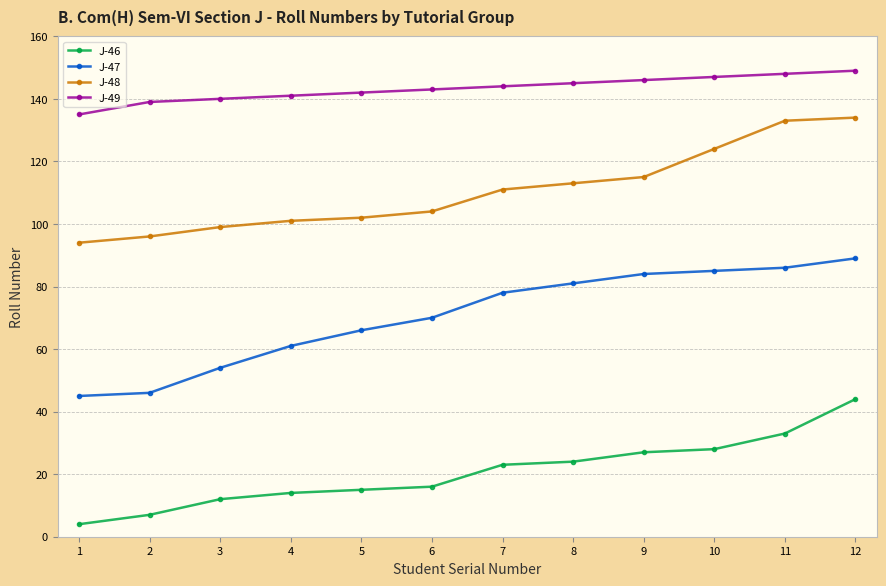

What is the value of the J-48 point at the 9th from the left?

115